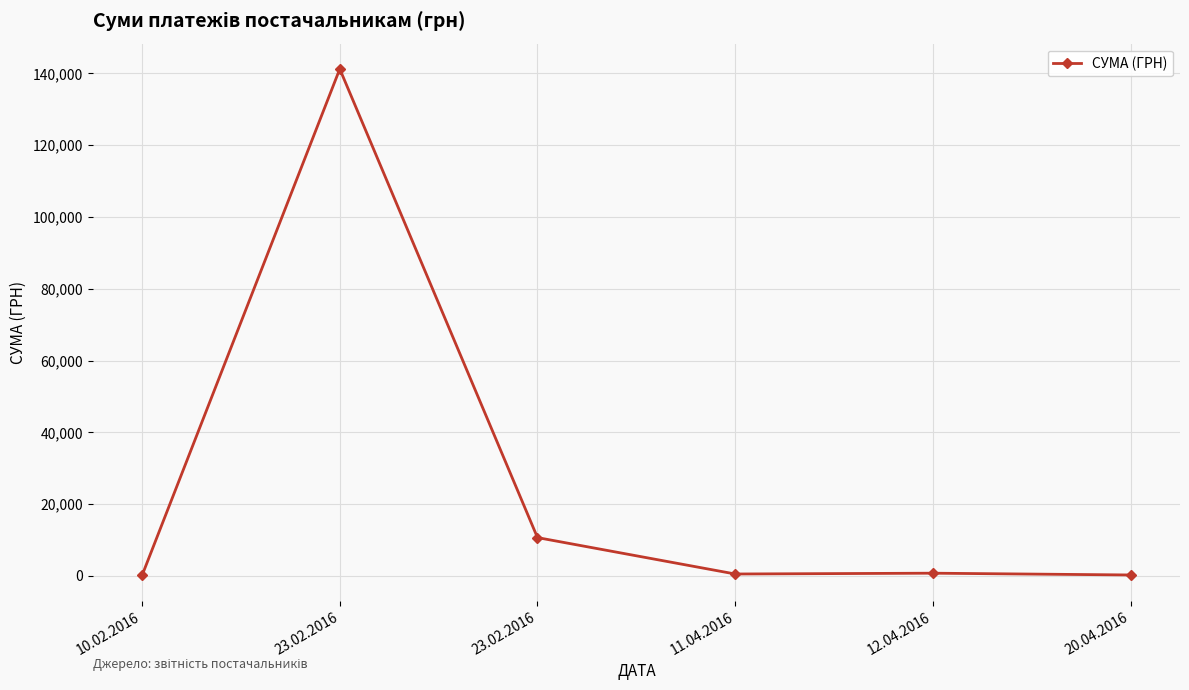

How many series are shown in this chart?

1